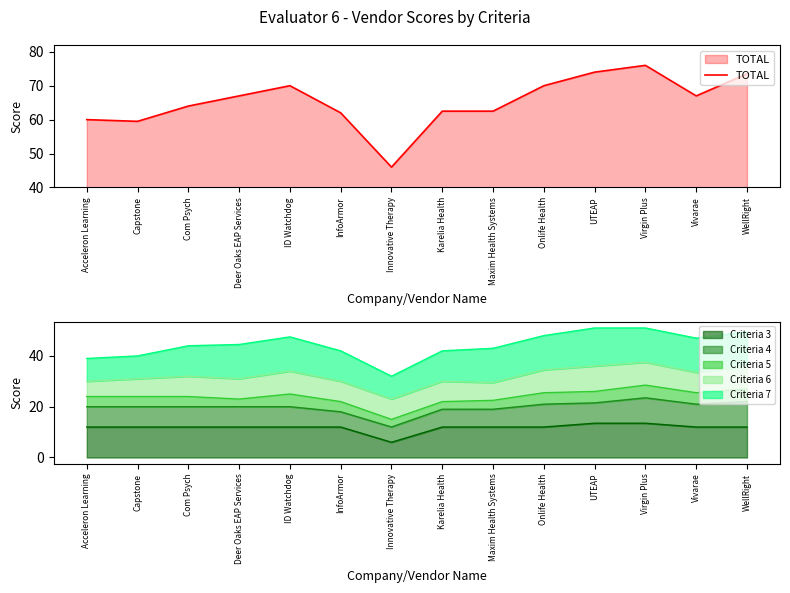

What is the sum of all values?

914.0